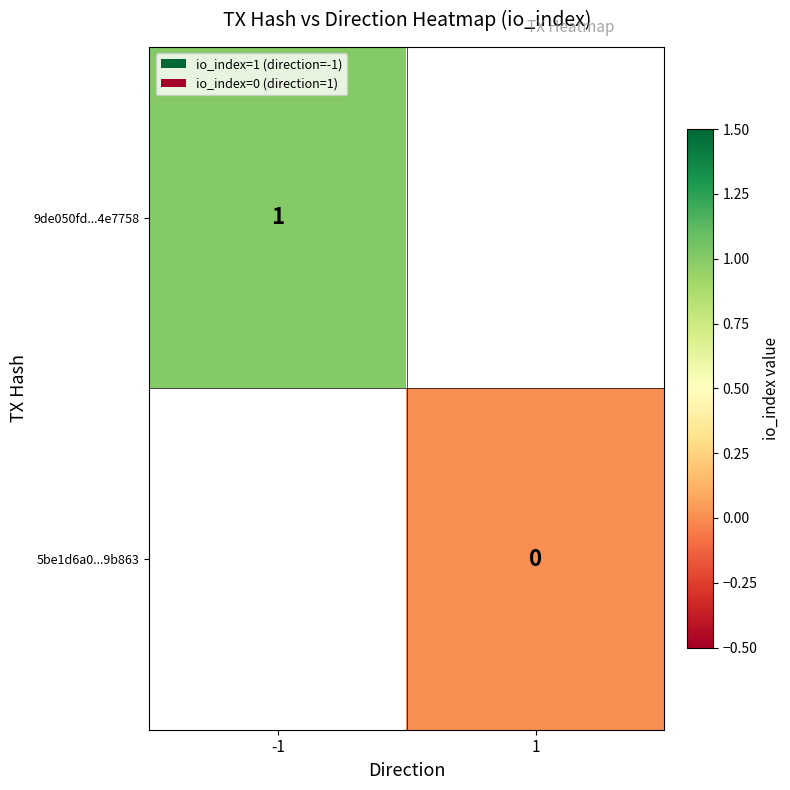

The 9de050fd...4e7758 series shows 1 at -1. True or false?

True